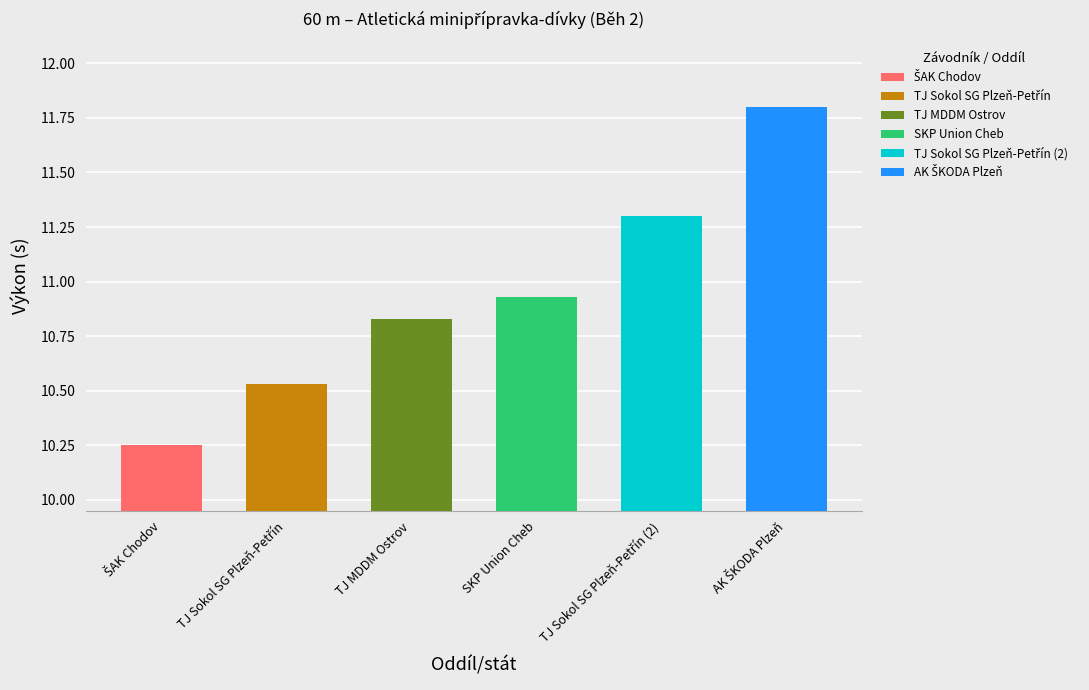

Is it true that the value at SKP Union Cheb is 10.9?

True